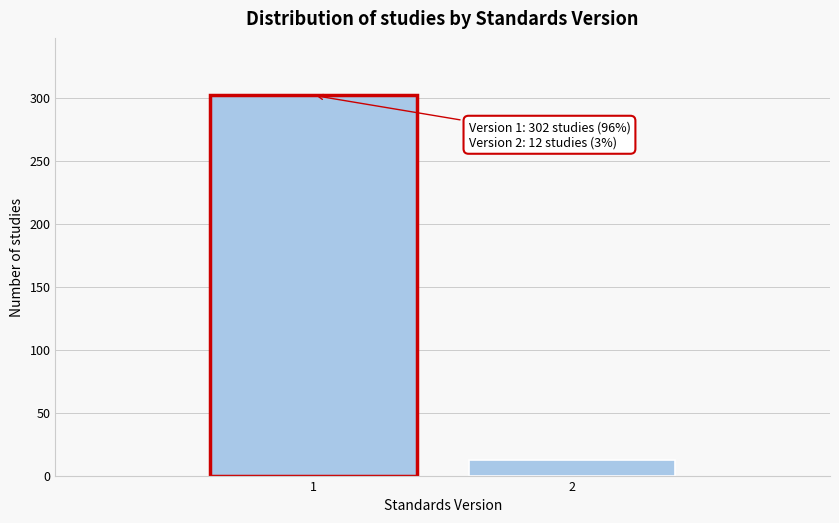

Reading left to right, transcribe all the data shown in this chart.

302	12